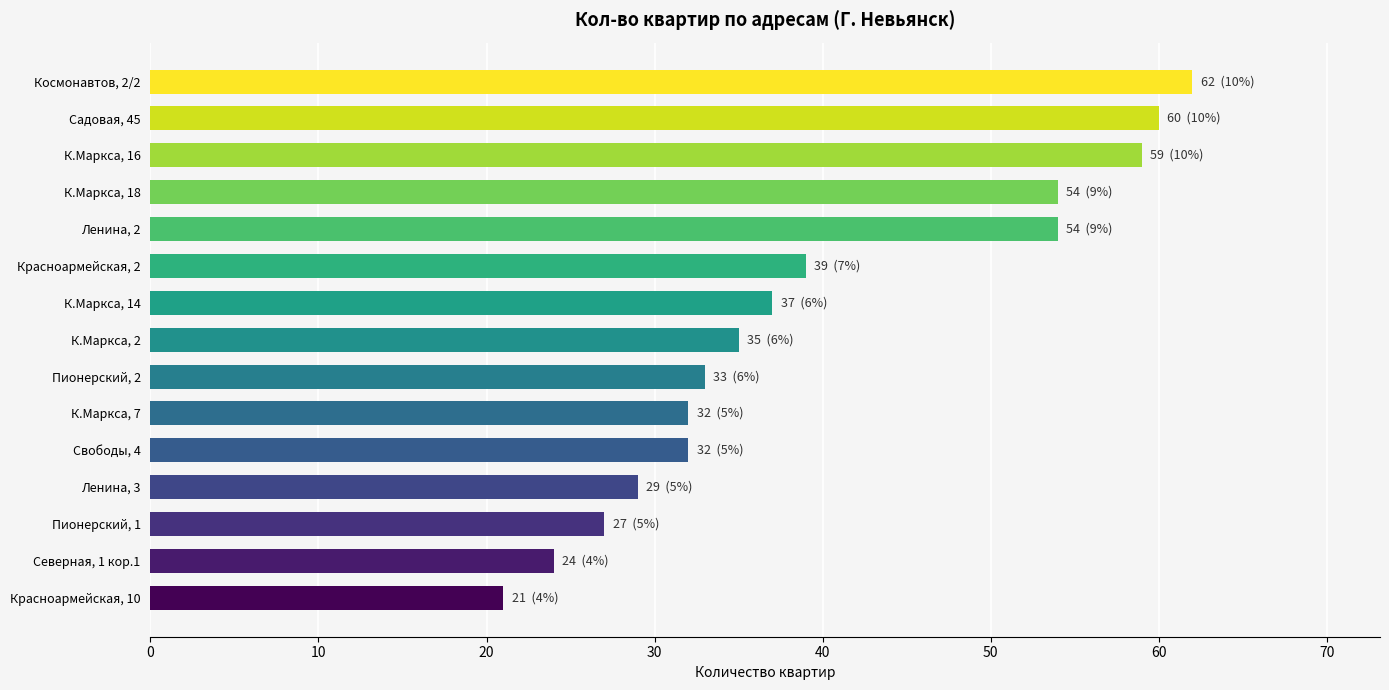

Between К.Маркса, 7 and К.Маркса, 14, which is larger?

К.Маркса, 14